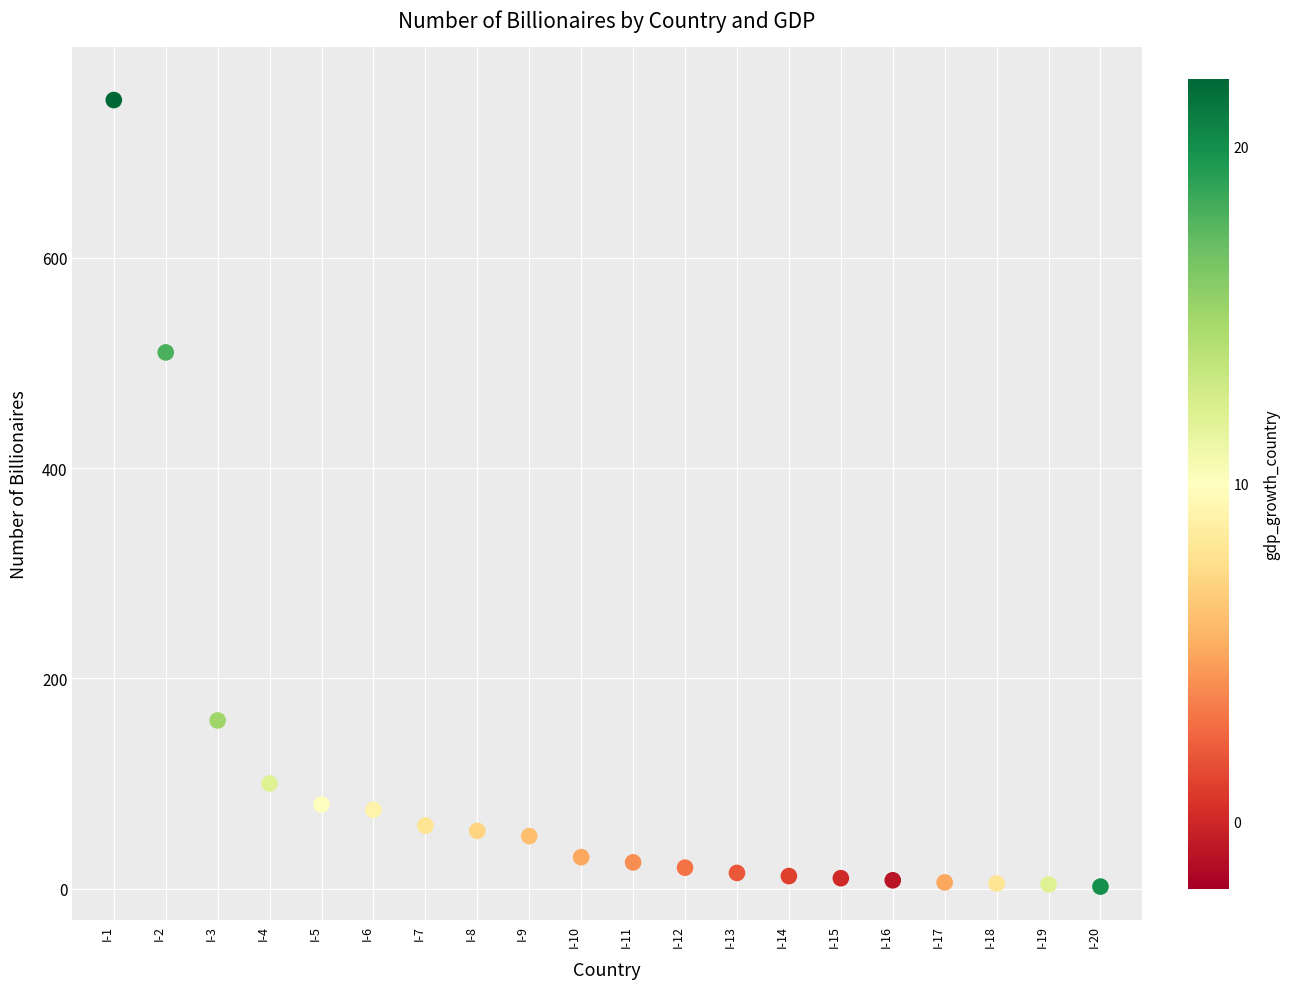

What Y value in the scatter plot is closest to 376?

510